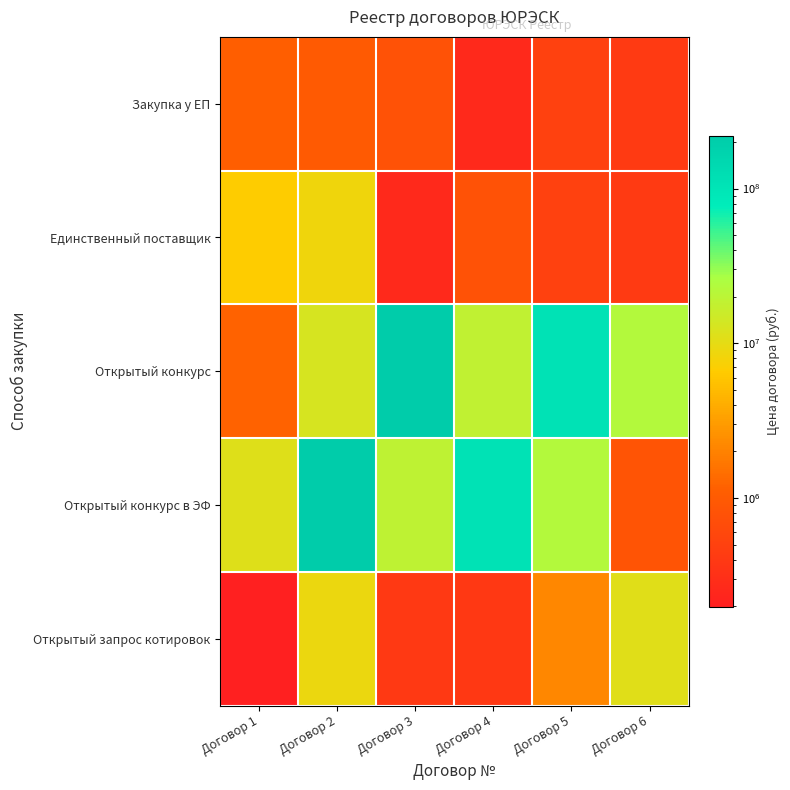

Reading left to right, transcribe all the data shown in this chart.

Закупка у ЕП: Договор 1=1100000.0	Договор 2=990000.0	Договор 3=780000.0	Договор 4=253000.0	Договор 5=493543.3	Договор 6=408503.0
Единственный поставщик: Договор 1=6699319.0	Договор 2=8618717.0	Договор 3=253000.0	Договор 4=780000.0	Договор 5=493543.3	Договор 6=408503.0
Открытый конкурс: Договор 1=1174000.0	Договор 2=12900000.0	Договор 3=220120000.0	Договор 4=18611140.0	Договор 5=109115000.0	Договор 6=22700000.0
Открытый конкурс в ЭФ: Договор 1=11400000.0	Договор 2=209972094.9	Договор 3=18699463.7	Договор 4=109854762.7	Договор 5=22853898.3	Договор 6=840000.0
Открытый запрос котировок: Договор 1=197514.5	Договор 2=8925199.0	Договор 3=394100.0	Договор 4=387006.2	Договор 5=2160000.0	Договор 6=10956322.8